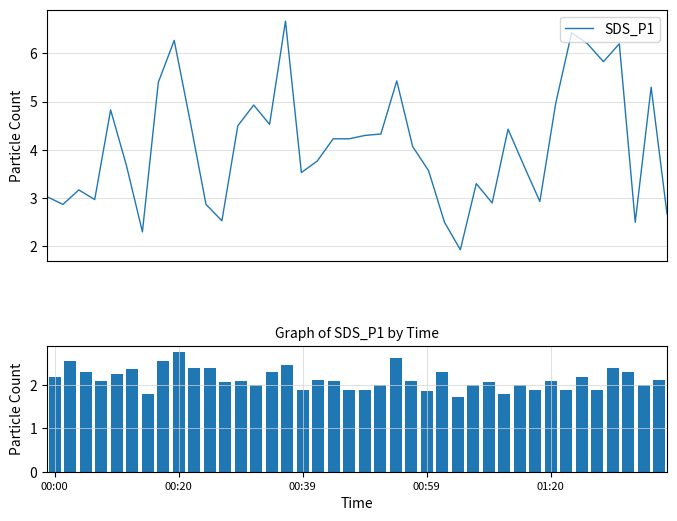

List the series in order of their peak value, lowest first.

SDS_P2, SDS_P1